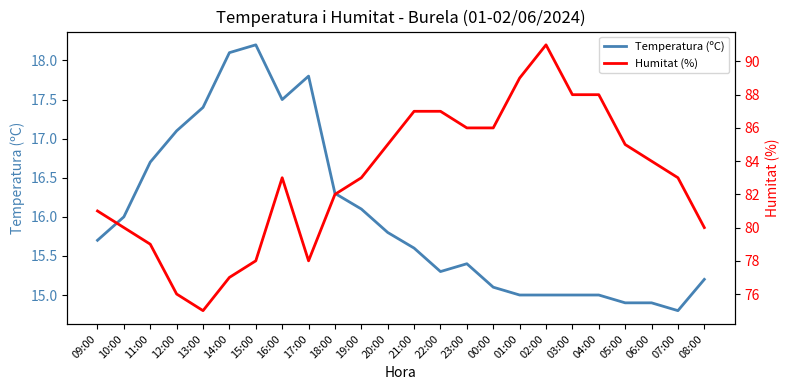

What is the spread (max minus min) of values at 22:00?

71.7